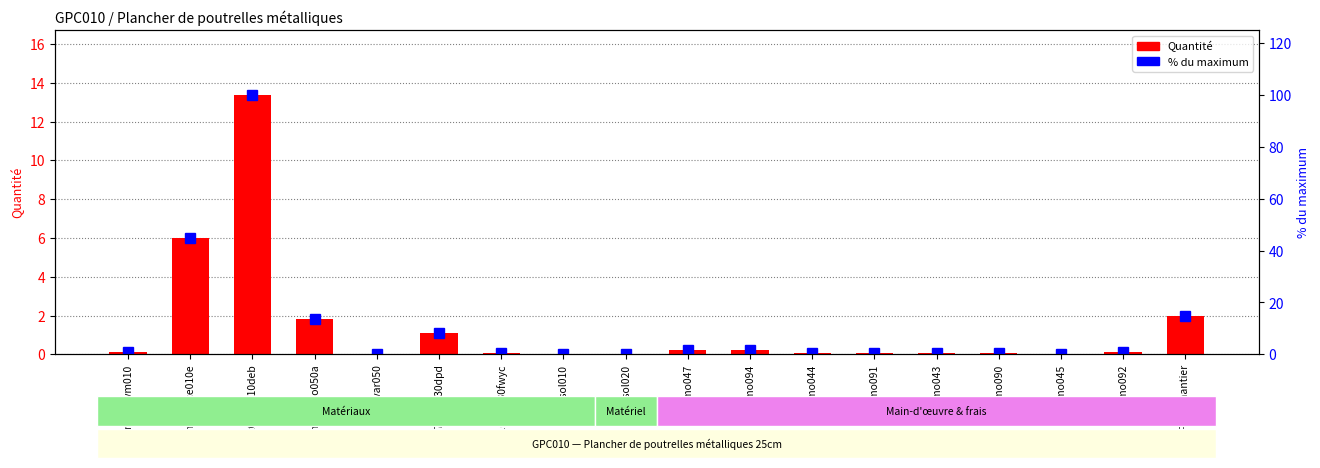

True or false: % du max has a value of 1.1 at mo092.

False